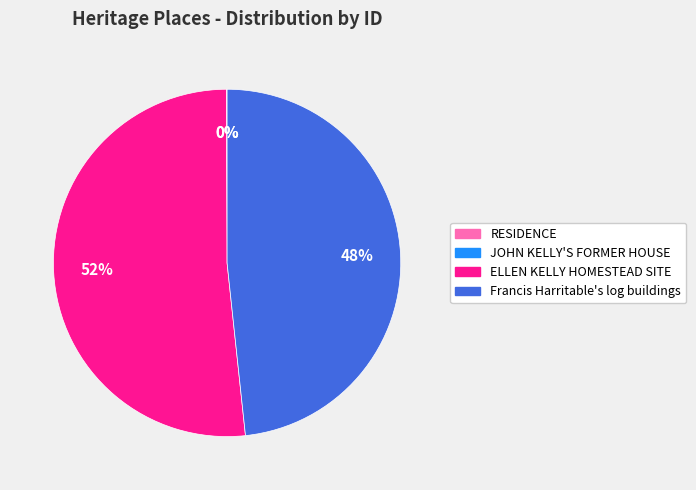

What is the majority slice?

ELLEN KELLY HOMESTEAD SITE